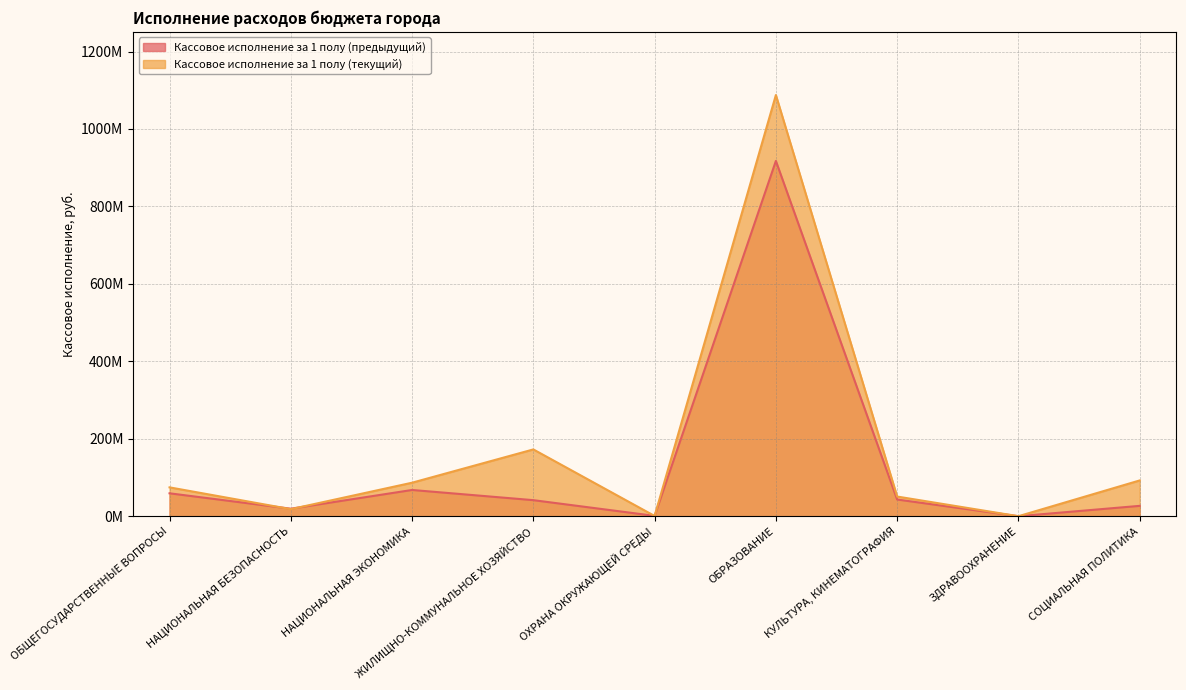

Reading left to right, extract all data points from this chart.

Кассовое исполнение за 1 полу (предыдущий): 59144364.1	19413654.0	67762711.5	41444032.7	894960.0	917535747.8	43118423.6	20969.0	26740931.3
Кассовое исполнение за 1 полу (текущий): 74491432.0	18223795.0	86534678.9	172479003.9	599500.0	1087725167.0	50796485.8	0.0	92389785.7